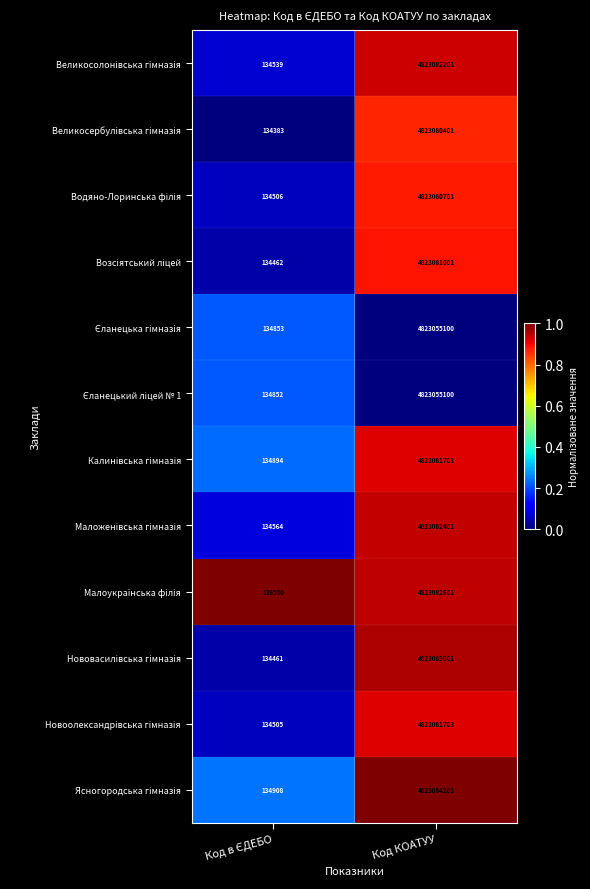

At which category is the sum across all series the highest?

Код КОАТУУ